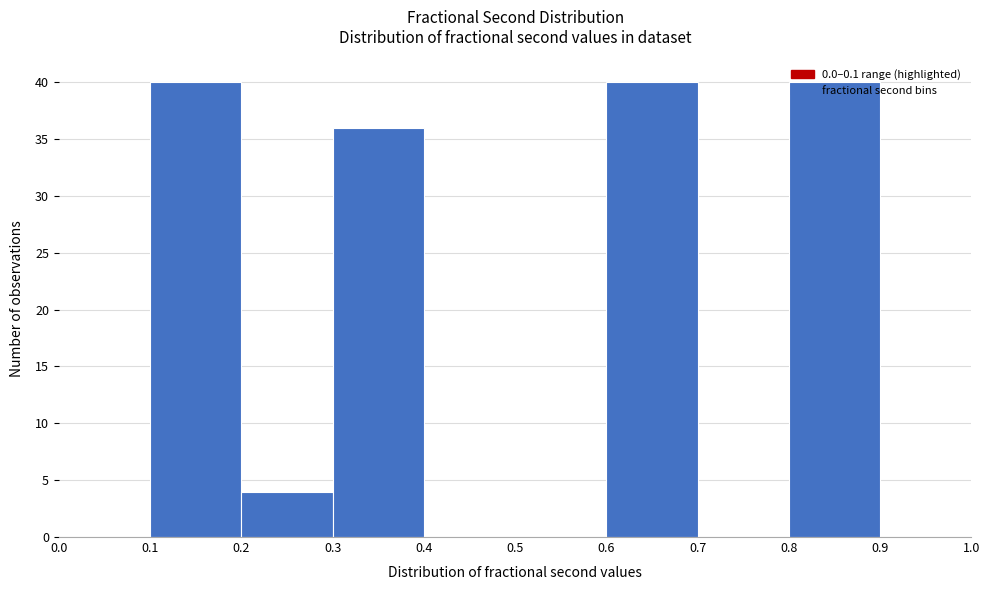

Reading left to right, transcribe this chart: for each bar, give the range it covers on the x-axis and its height. The values are not printed on the chart, so give them approximately, as read against the axis.

0.0 to 0.1: 0
0.1 to 0.2: 40
0.2 to 0.3: 4
0.3 to 0.4: 36
0.4 to 0.5: 0
0.5 to 0.6: 0
0.6 to 0.7: 40
0.7 to 0.8: 0
0.8 to 0.9: 40
0.9 to 1.0: 0